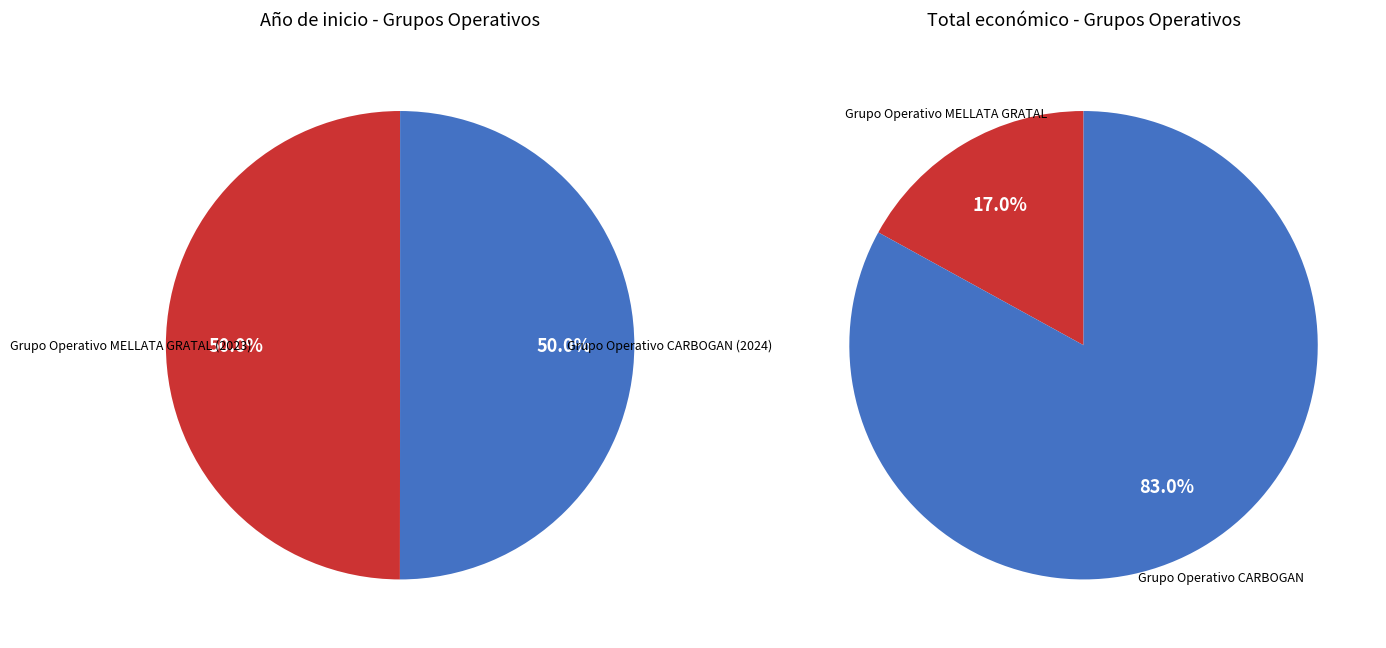

To the nearest percent, what percentage of the pie is Grupo Operativo CARBOGAN (2024)?

50%